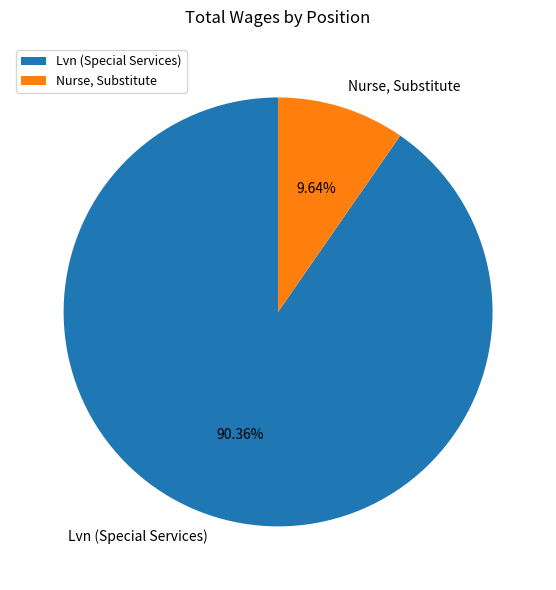

Is Lvn (Special Services) the majority of the pie?

Yes